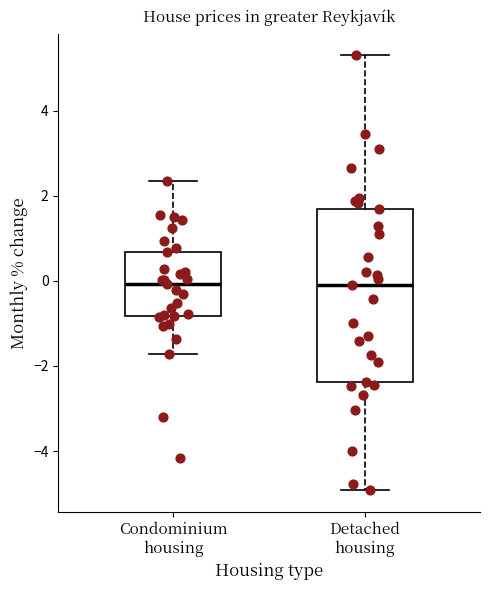

Comparing the boxes themselves (not the whiskers), which one is the tallest?

Detached housing